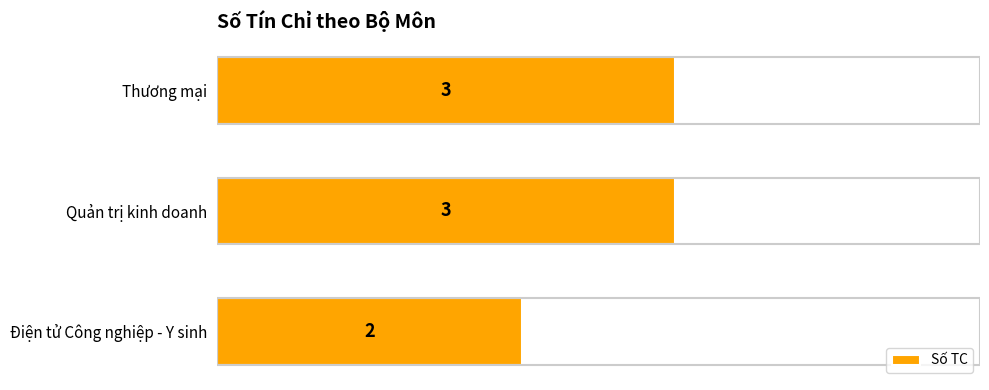

Is it true that the value at Điện tử Công nghiệp - Y sinh is 2?

True